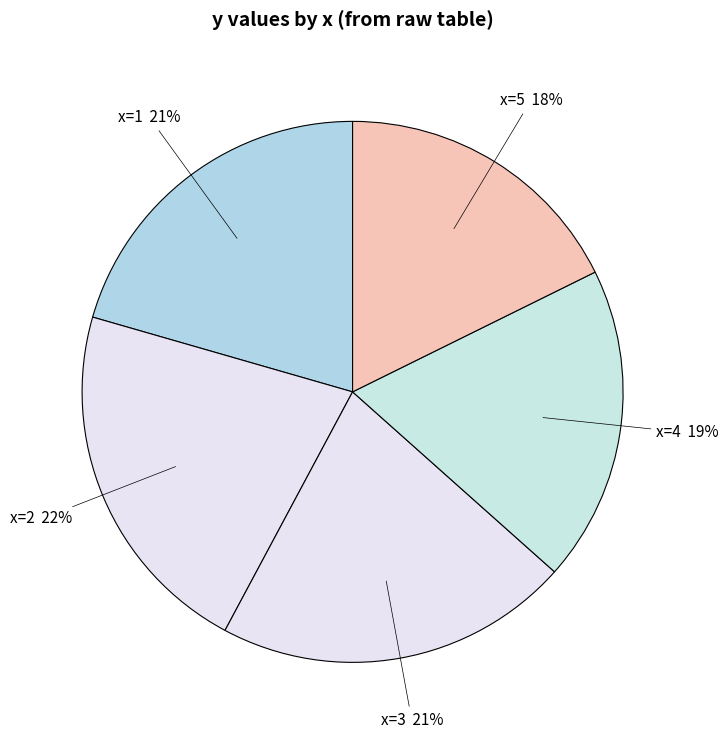

How many slices are in this pie chart?

5